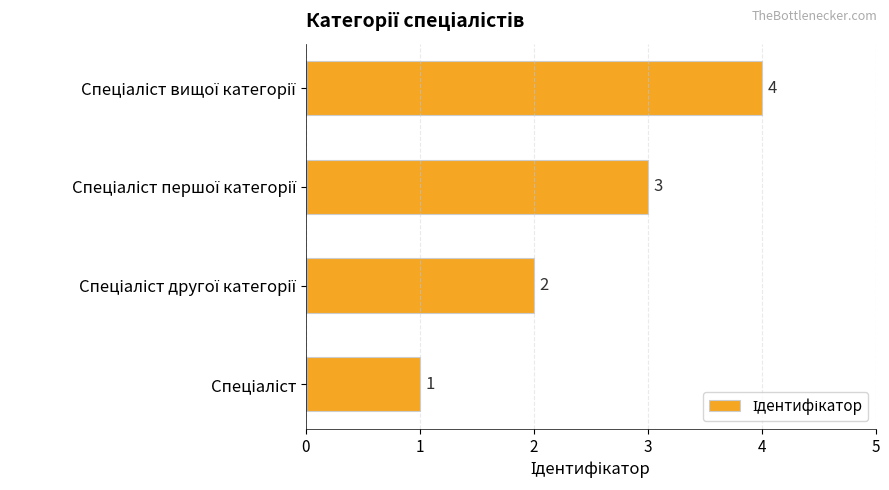

What is the greatest value displayed?

4